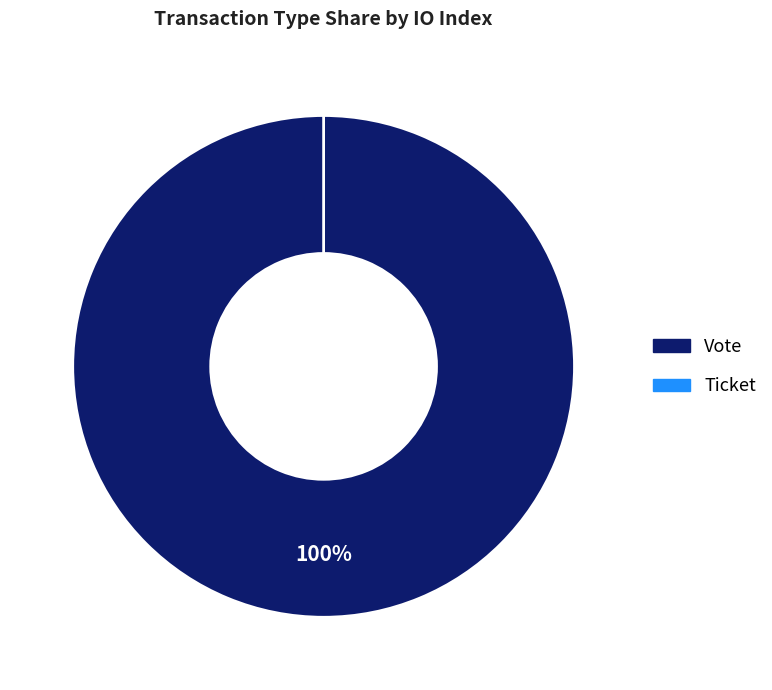

Does Ticket represent more than half of the total?

No